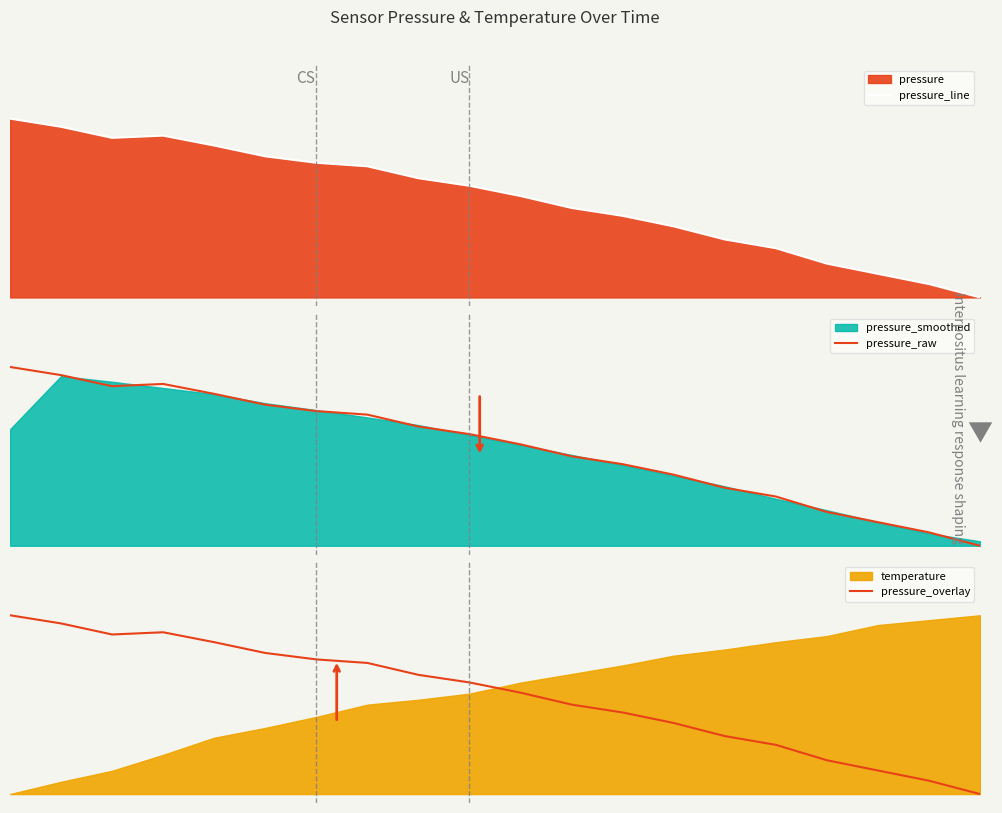

Where is pressure_overlay nearest to the value 0?

19